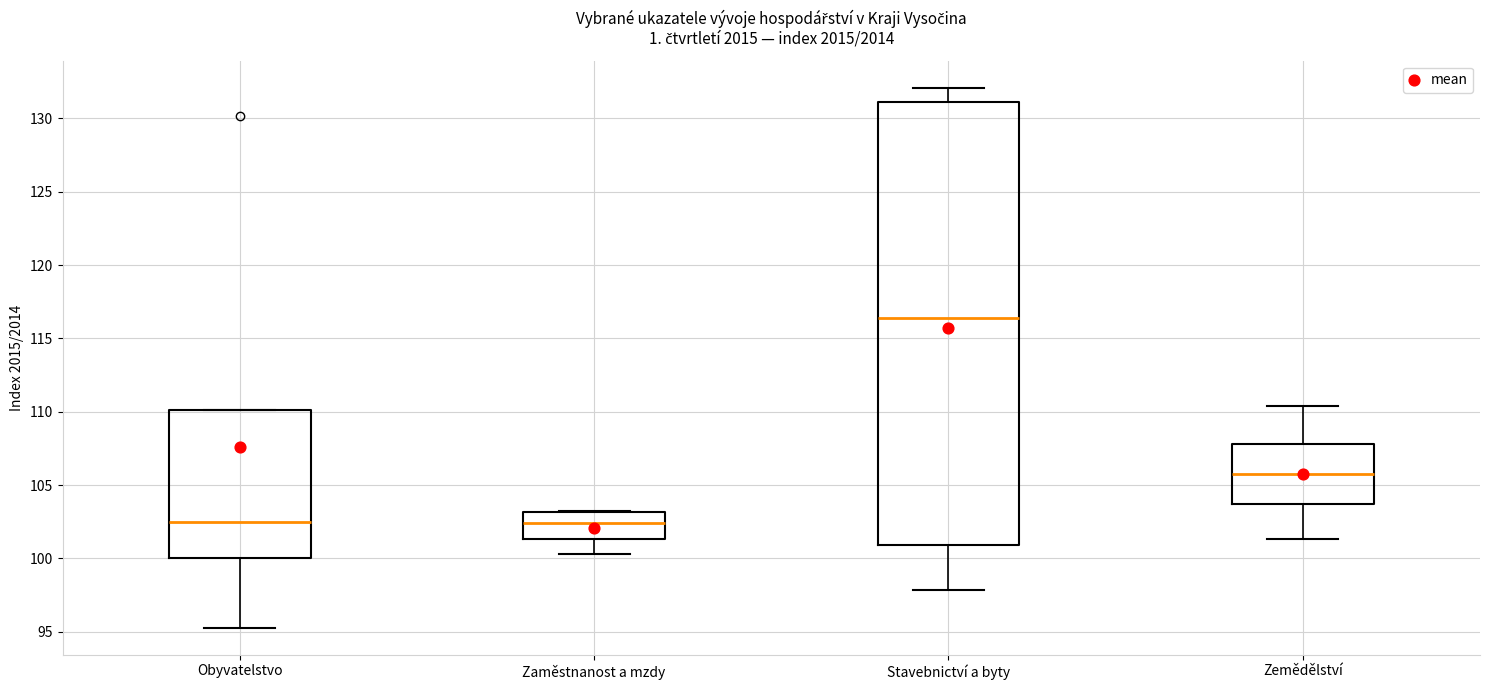

Reading left to right, read every box against the y-axis: the position of its median line, the range the box covers, and the ends of its whiskers. The values are not printed on the chart, so give them approximately, as read against the axis.

Obyvatelstvo: median 102.5, box 100.0 to 110.0, whiskers 95.5 to 110.0
Zaměstnanost a mzdy: median 102.5, box 101.5 to 103.0, whiskers 100.5 to 103.0
Stavebnictví a byty: median 116.5, box 101.0 to 131.0, whiskers 98.0 to 132.0
Zemědělství: median 105.5, box 103.5 to 108.0, whiskers 101.5 to 110.5